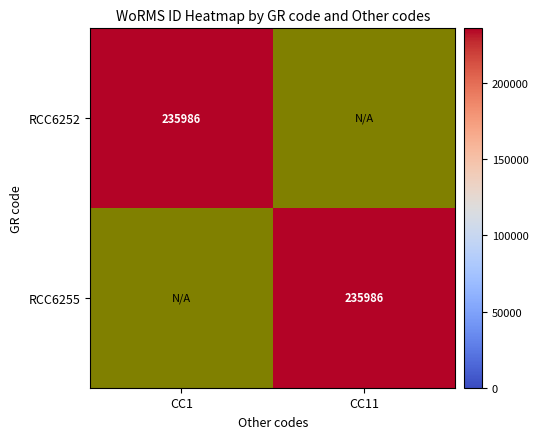

Count the number of data series in this chart.

2